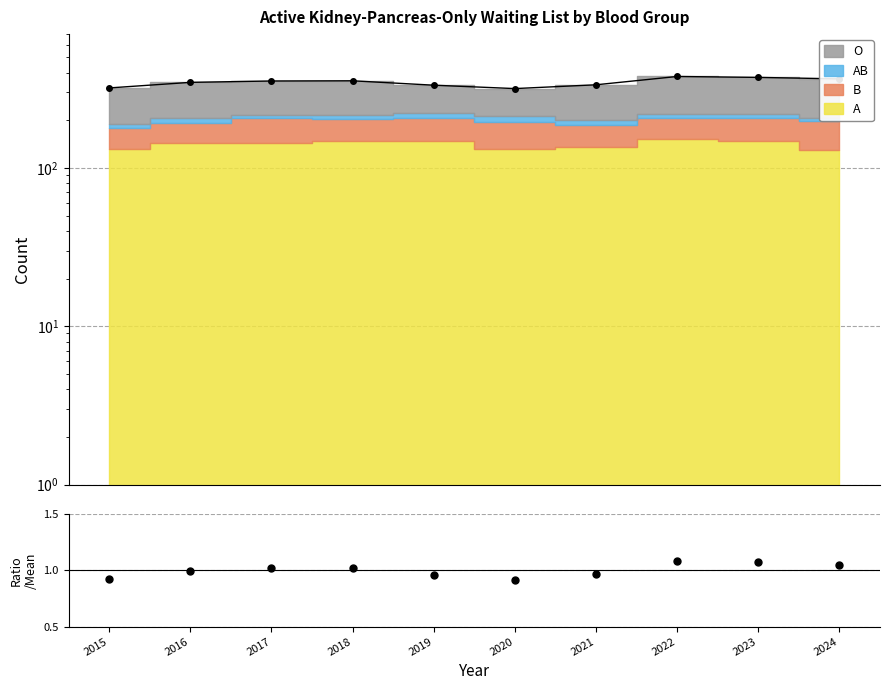

Is it true that the value at 2022 is 154?

False